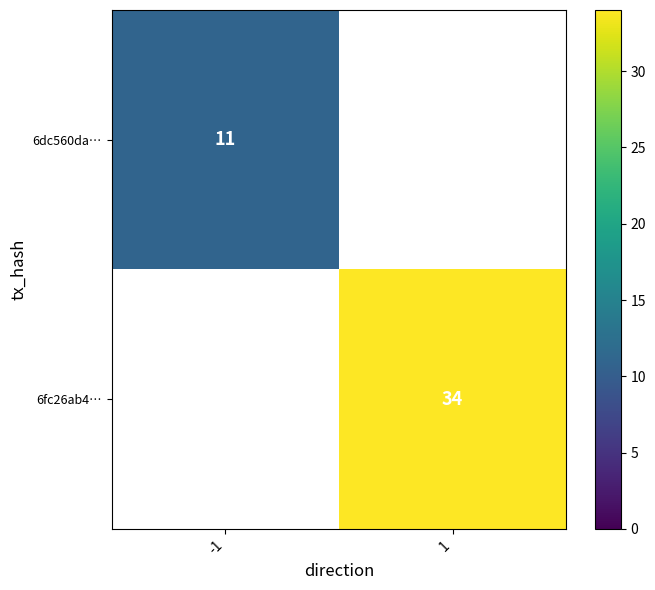

At which category does the chart reach its peak across all series?

1